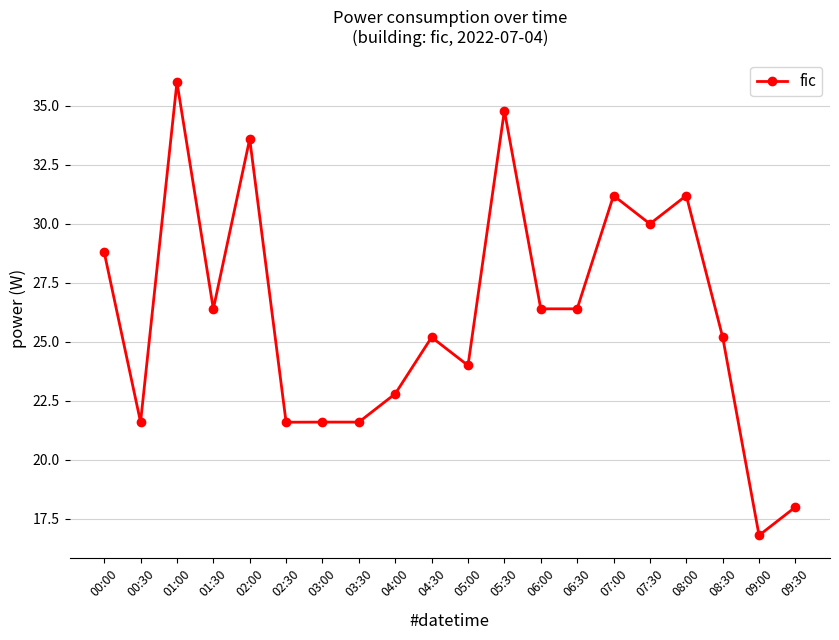

At which label does the data first exceed 26?

00:00